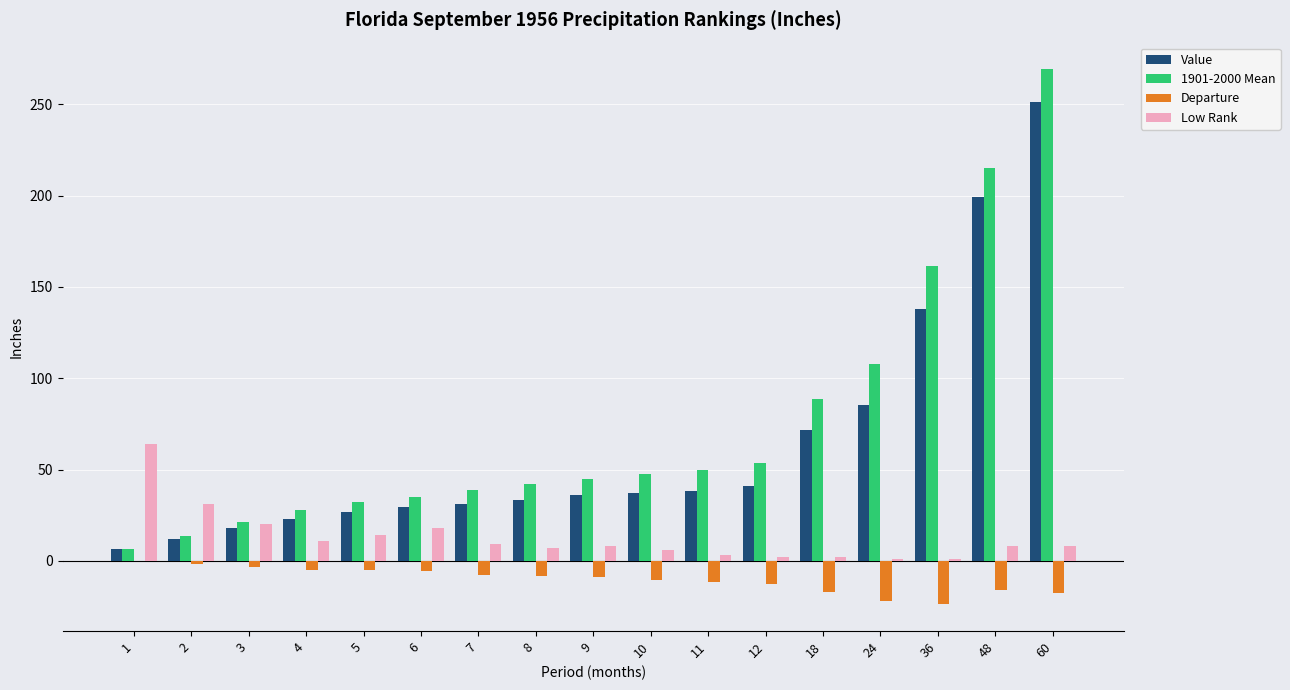

At which category does the chart reach its peak across all series?

60